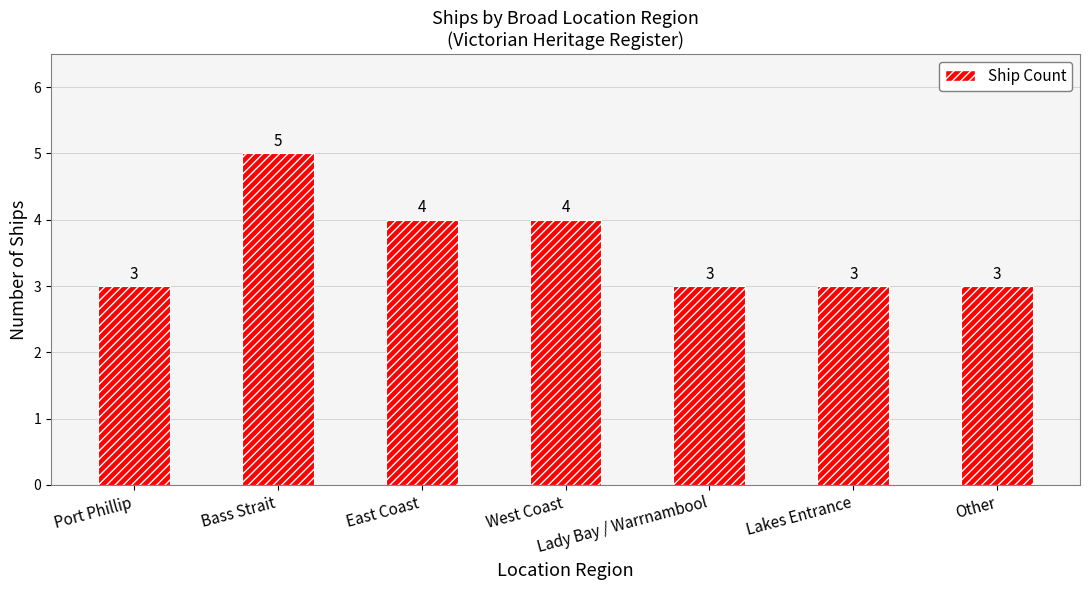

Reading left to right, what are all the values shown in this chart?

3	5	4	4	3	3	3